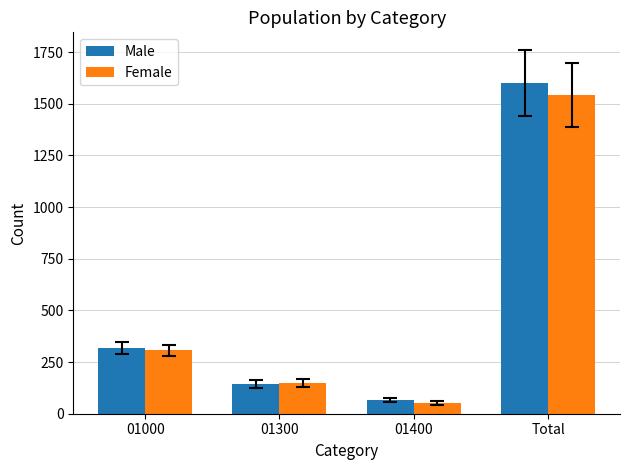

What is the approximate value of Female at 01300?

149